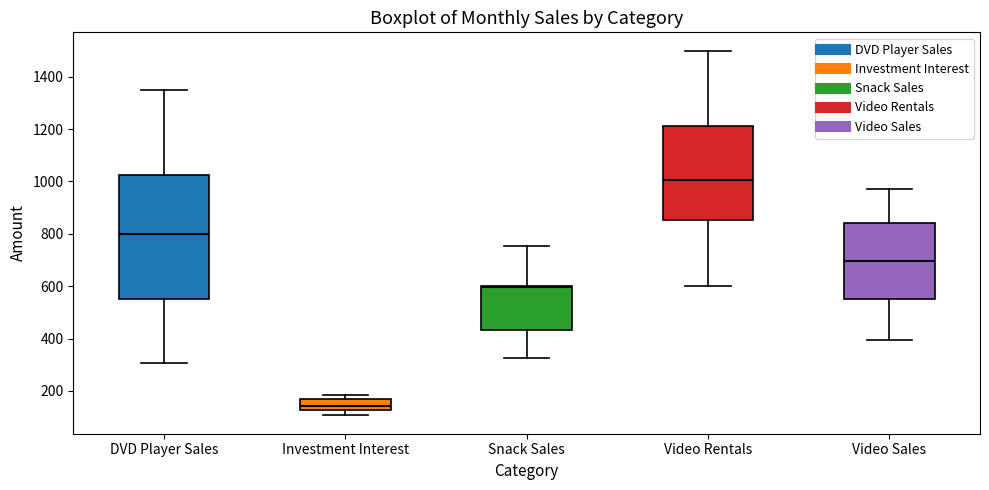

Reading left to right, transcribe this box plot: for each box, give where its median line is, the range the box spans, and where its two whiskers end, as read against the y-axis. The values are not printed on the chart, so give them approximately, as read against the axis.

DVD Player Sales: median 800, box 540 to 1020, whiskers 300 to 1360
Investment Interest: median 140, box 120 to 160, whiskers 100 to 180
Snack Sales: median 600 (just below the box's upper edge), box 440 to 600, whiskers 320 to 760
Video Rentals: median 1000, box 860 to 1220, whiskers 600 to 1500
Video Sales: median 700, box 560 to 840, whiskers 400 to 980